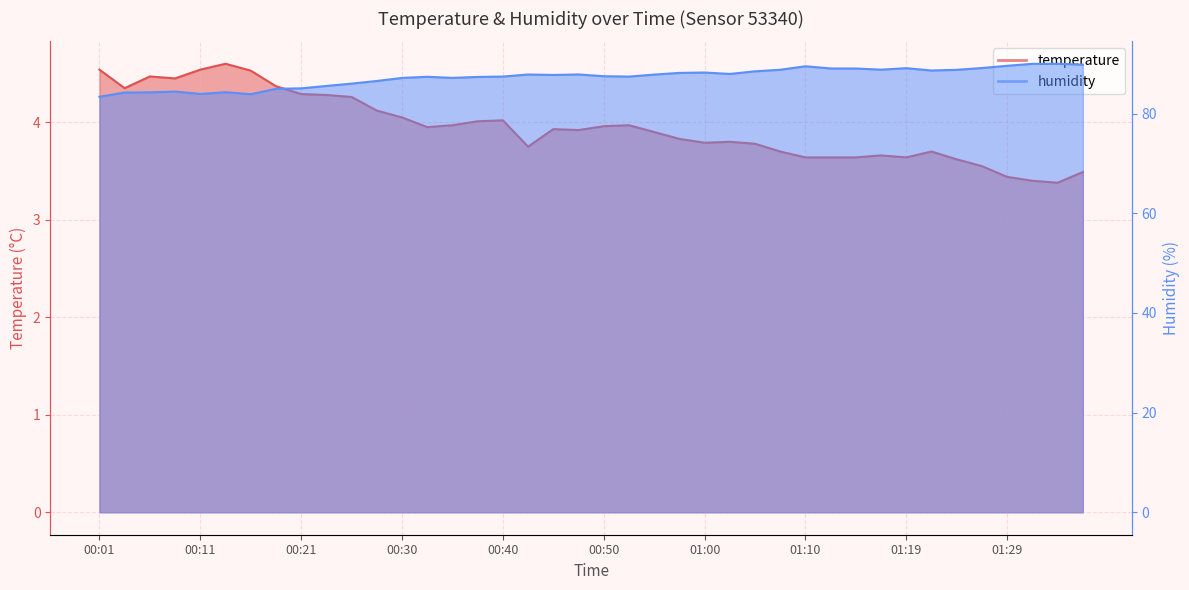

At which category does humidity reach its first local peak?

00:08